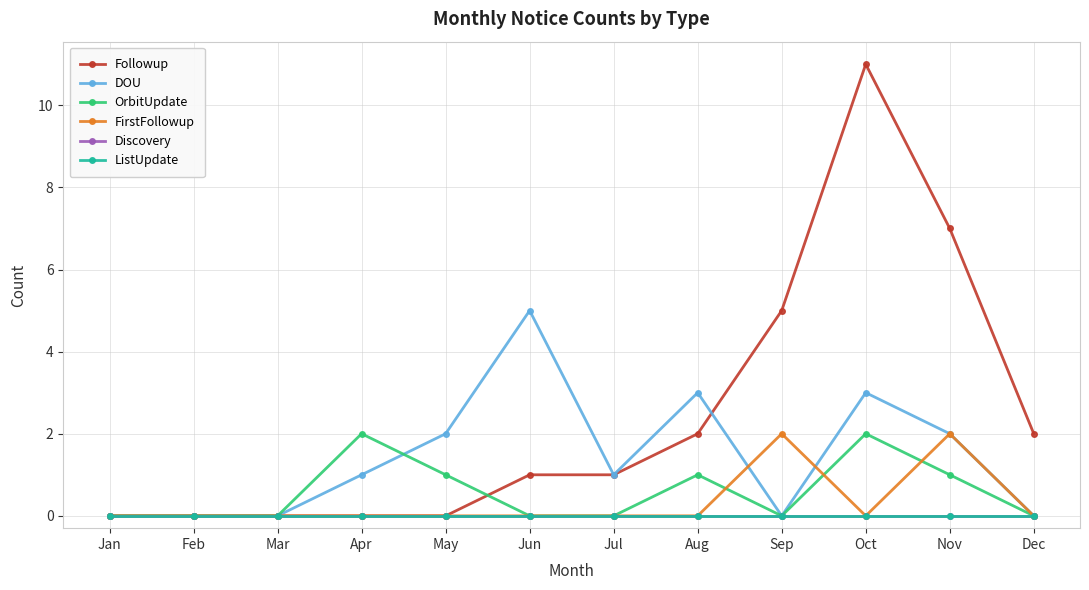

How many lines are shown in the chart?

6